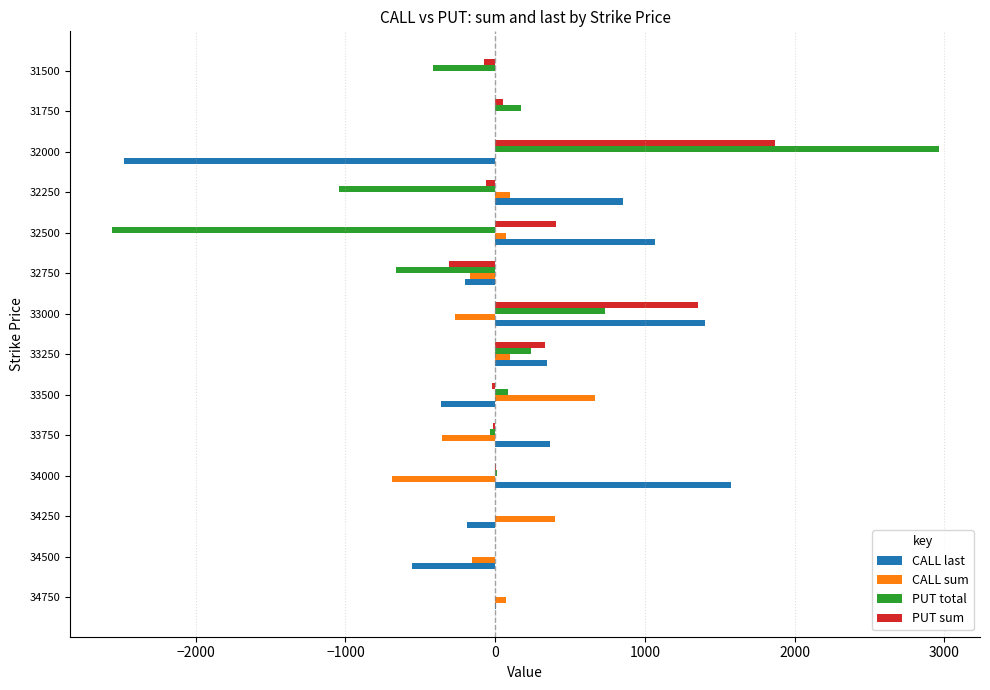

Is the value of CALL last at 34500 greater than the value of PUT sum at 34000?

No